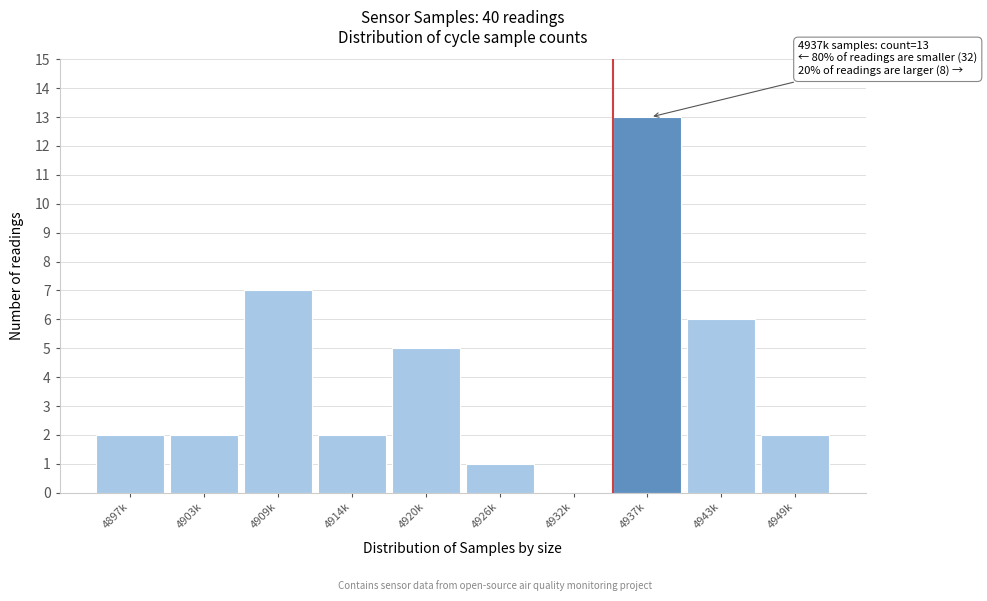

Reading left to right, transcribe all the data shown in this chart.

4897k=2	4903k=2	4909k=7	4914k=2	4920k=5	4926k=1	4932k=0	4937k=13	4943k=6	4949k=2